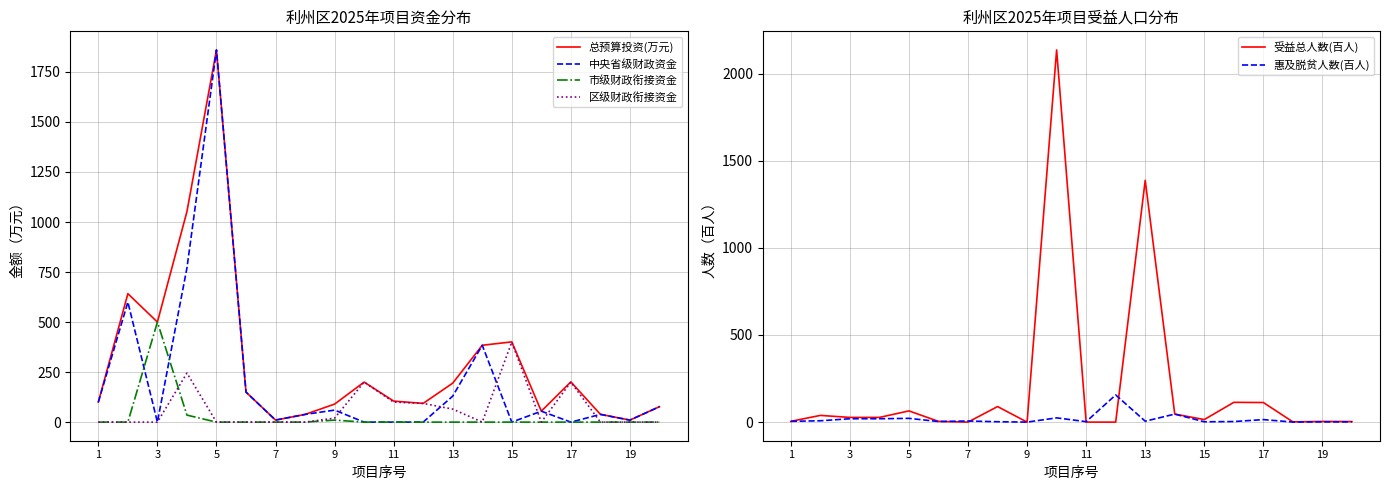

What is the sum of the 总预算投资(万元) values at 15 and 13?

595.8